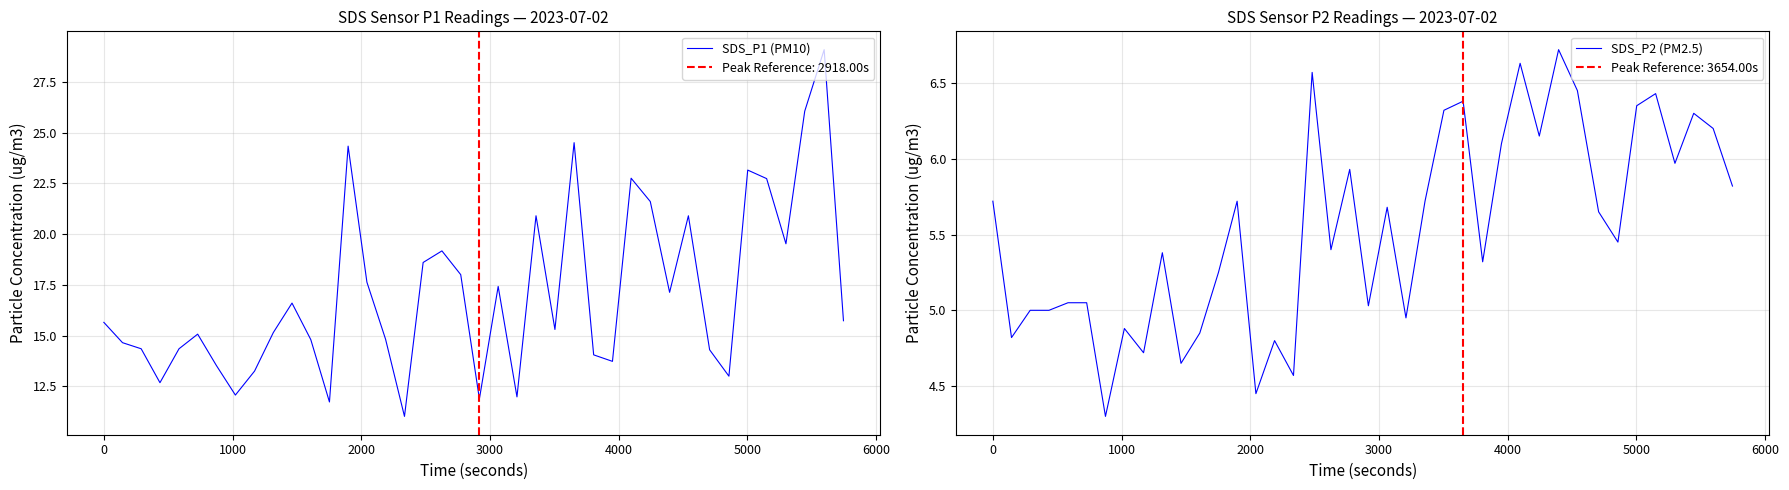

What is the highest value of the SDS_P1 (PM10) series?

29.1